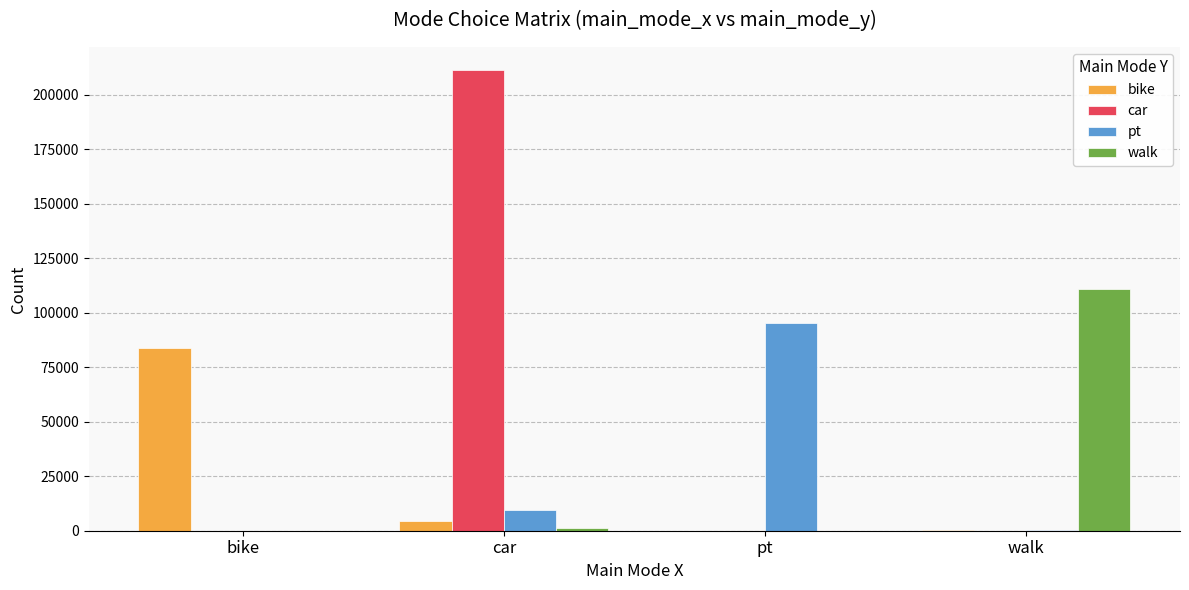

Count the number of data series in this chart.

4